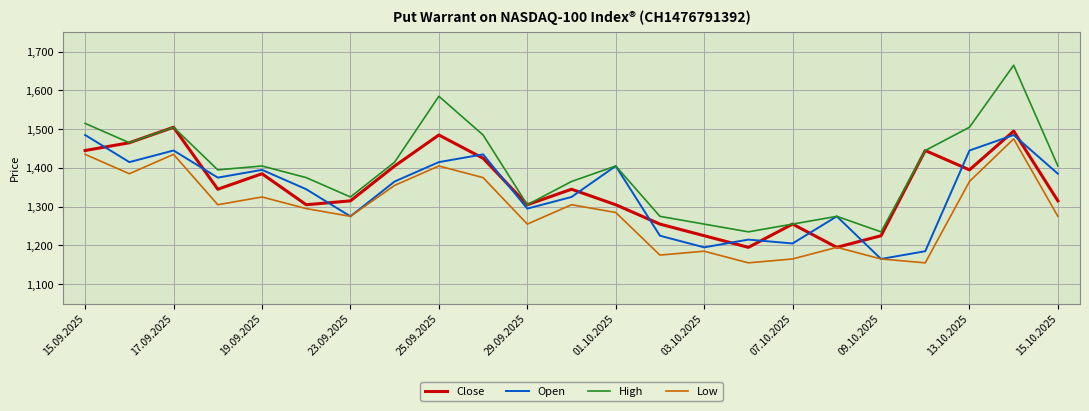

What is the greatest value displayed?

1665